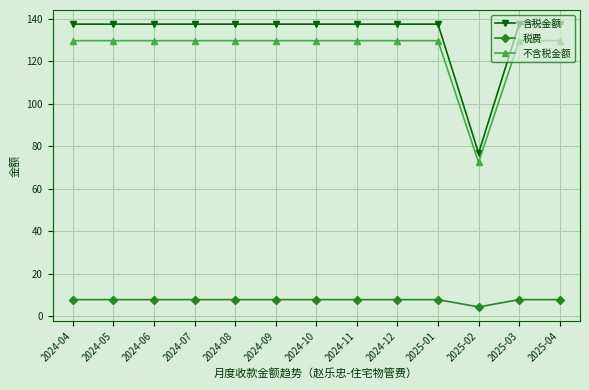

How many distinct data groups are displayed?

3